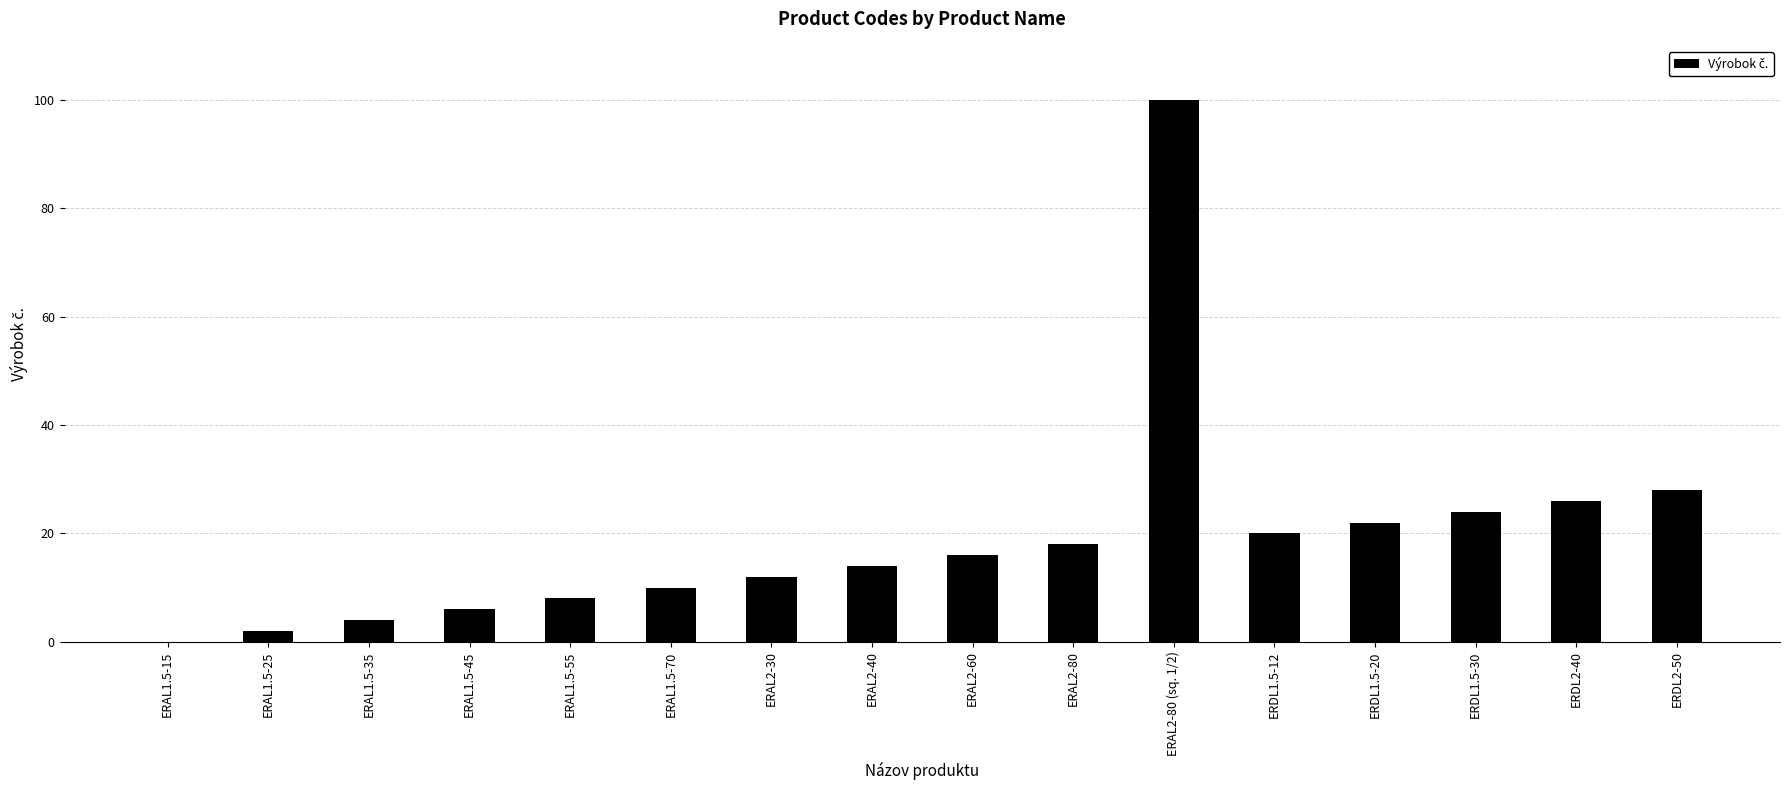

What is the change in value from ERAL1.5-70 to ERDL1.5-20?

+12.0